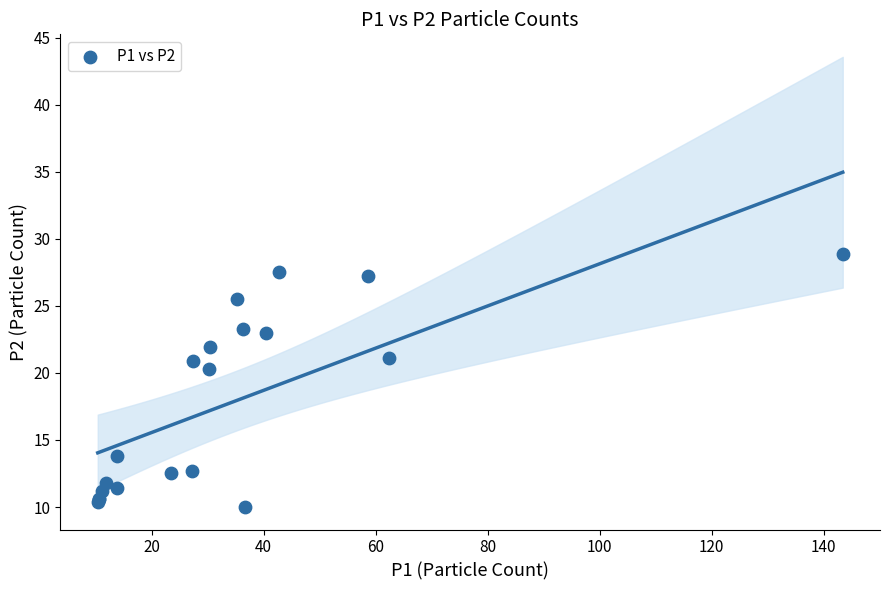

What Y value in the scatter plot is closest to 19?

20.3